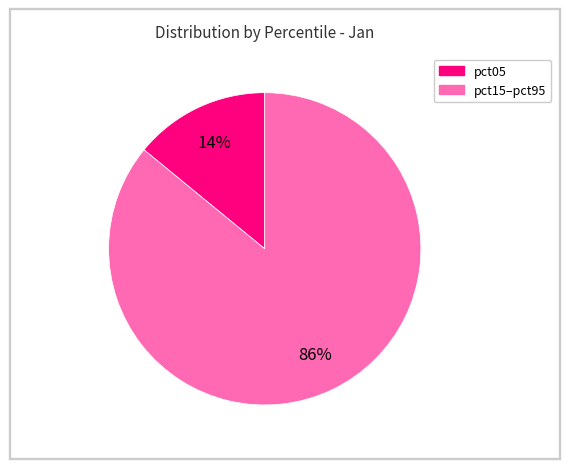

To the nearest percent, what is the difference between the largest and smallest slice percentages?

72%